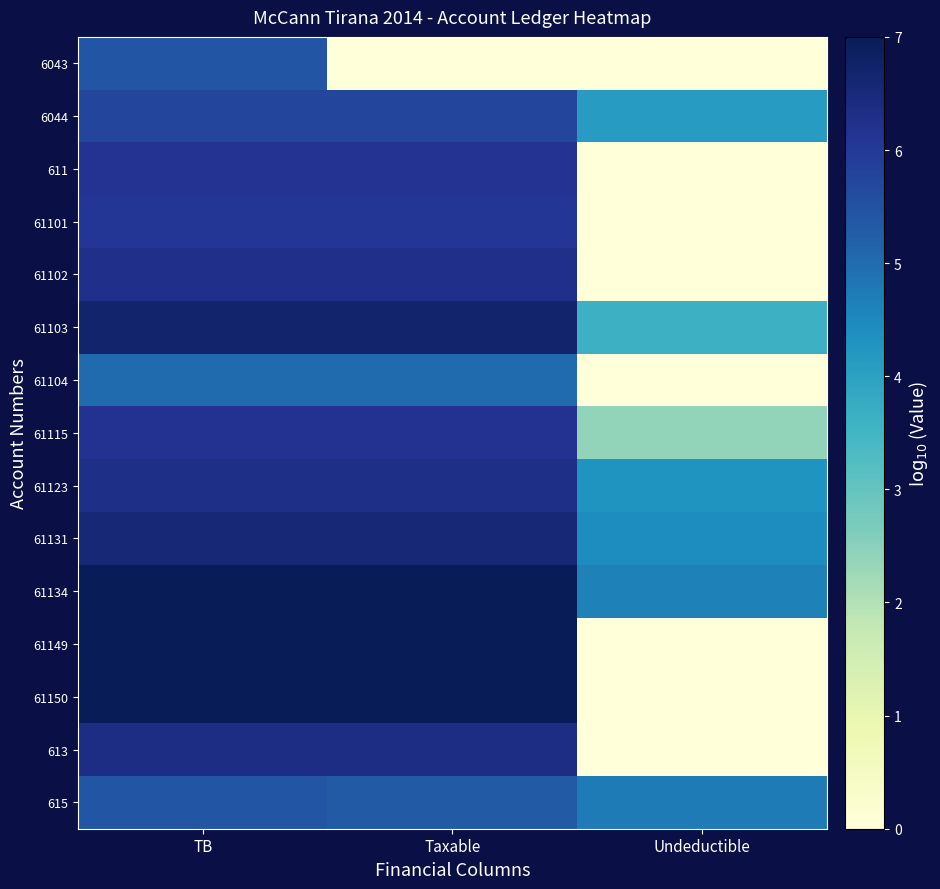

Count the number of categories in the chart.

3